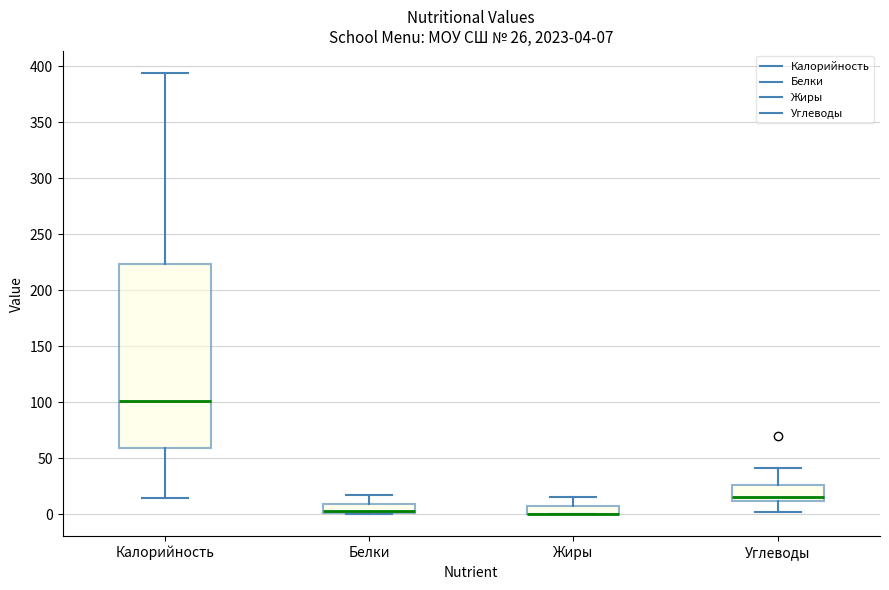

Which box is the tallest, from its lower edge to its upper edge?

Калорийность